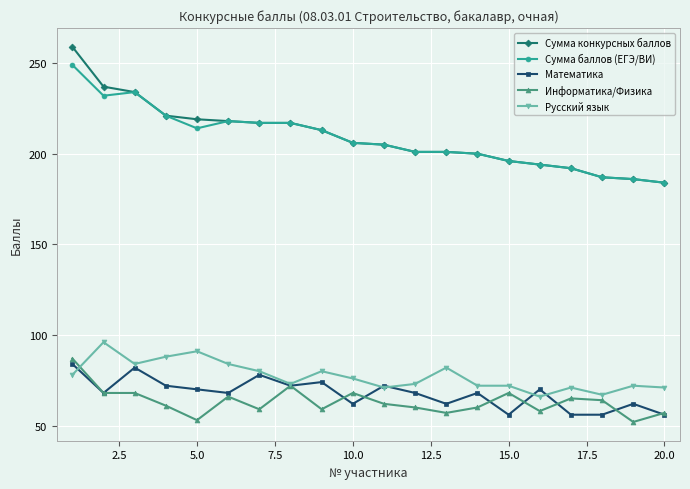

How many distinct data groups are displayed?

5